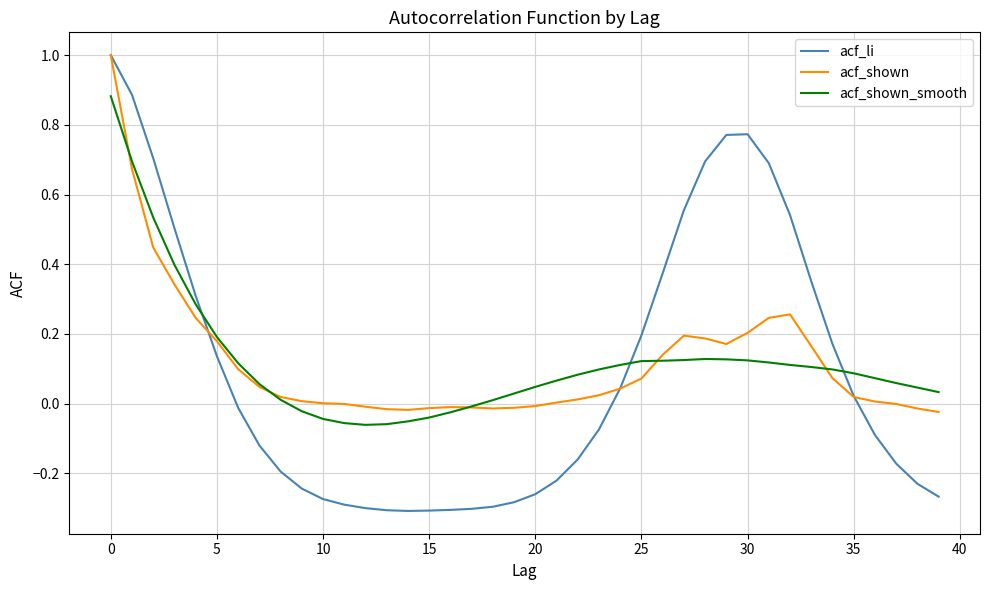

Which series has the largest range (max minus min)?

acf_li